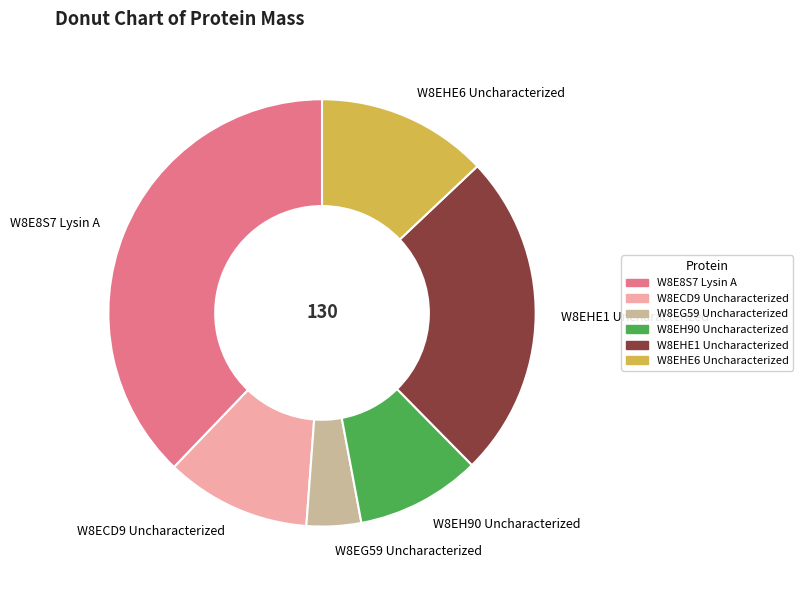

What is the ratio of the value at W8EH90 Uncharacterized to the value at W8ECD9 Uncharacterized?

0.9